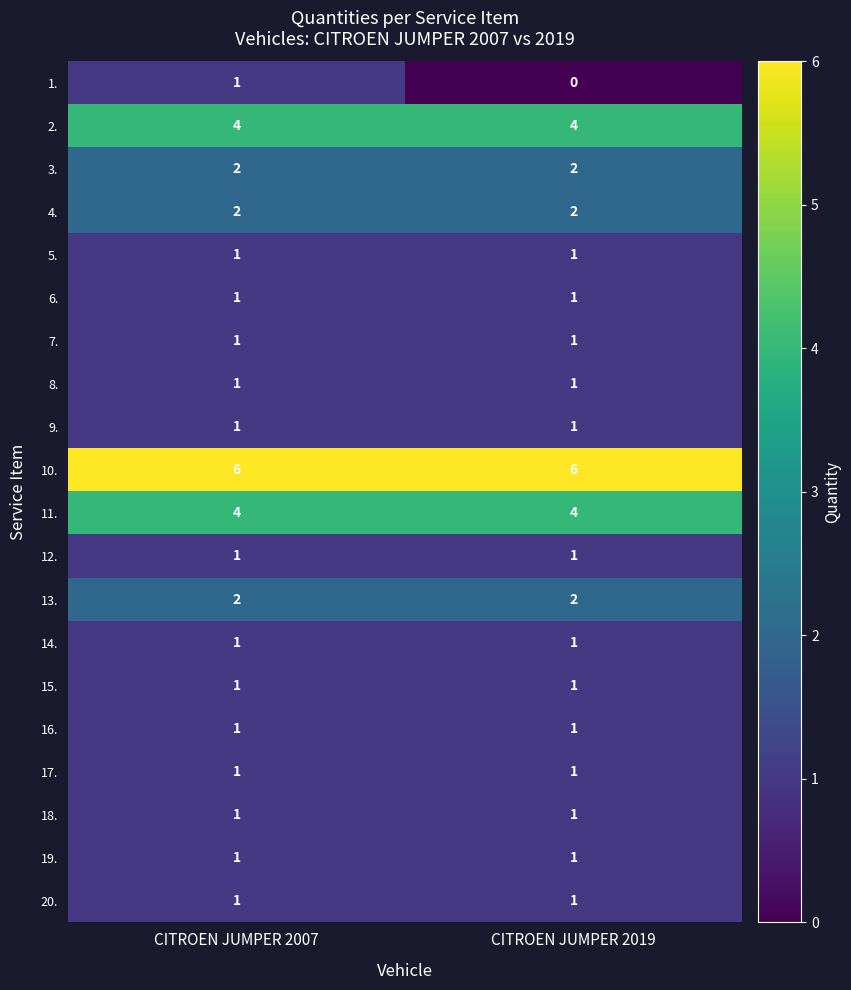

What is the sum of all 11. values?

8